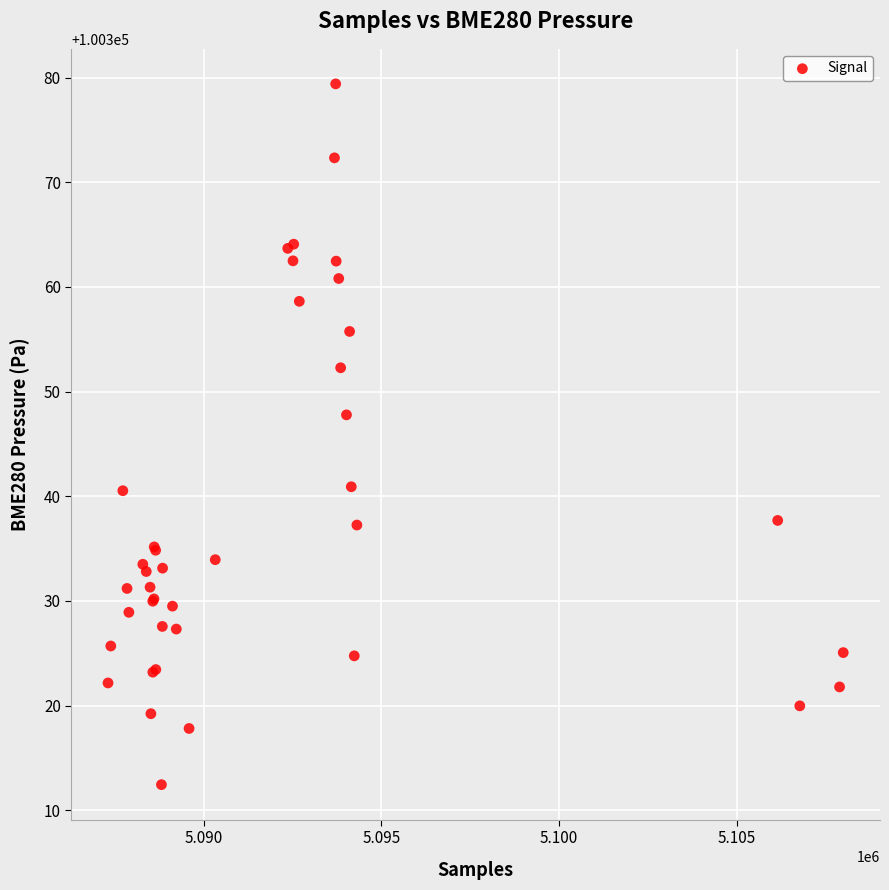

What Y value in the scatter plot is closest to 100345?

100347.8